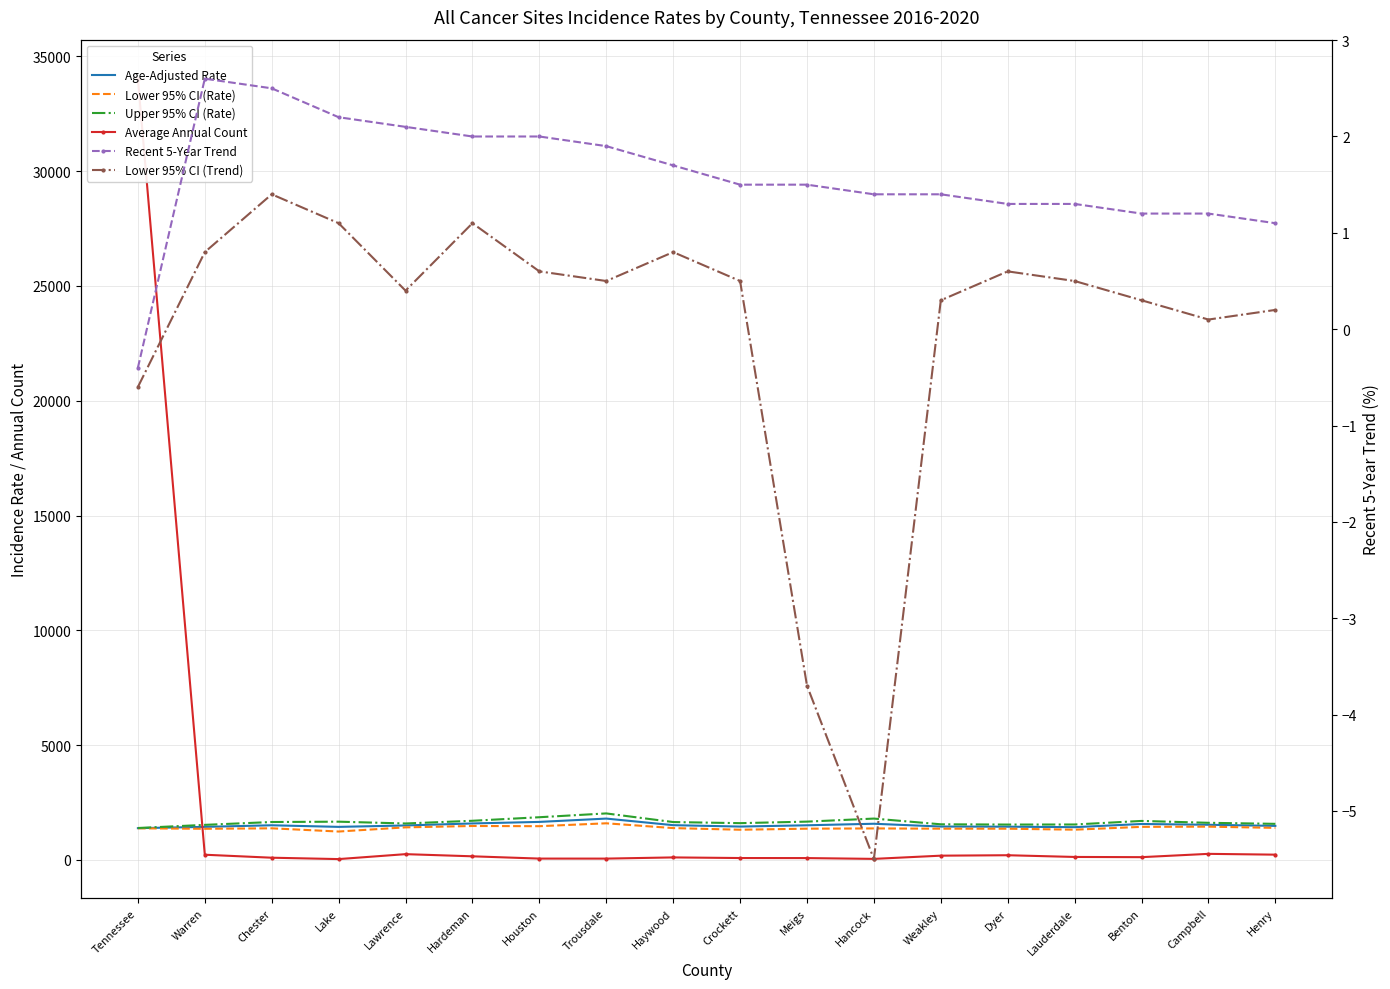

Which series has the largest range (max minus min)?

Average Annual Count